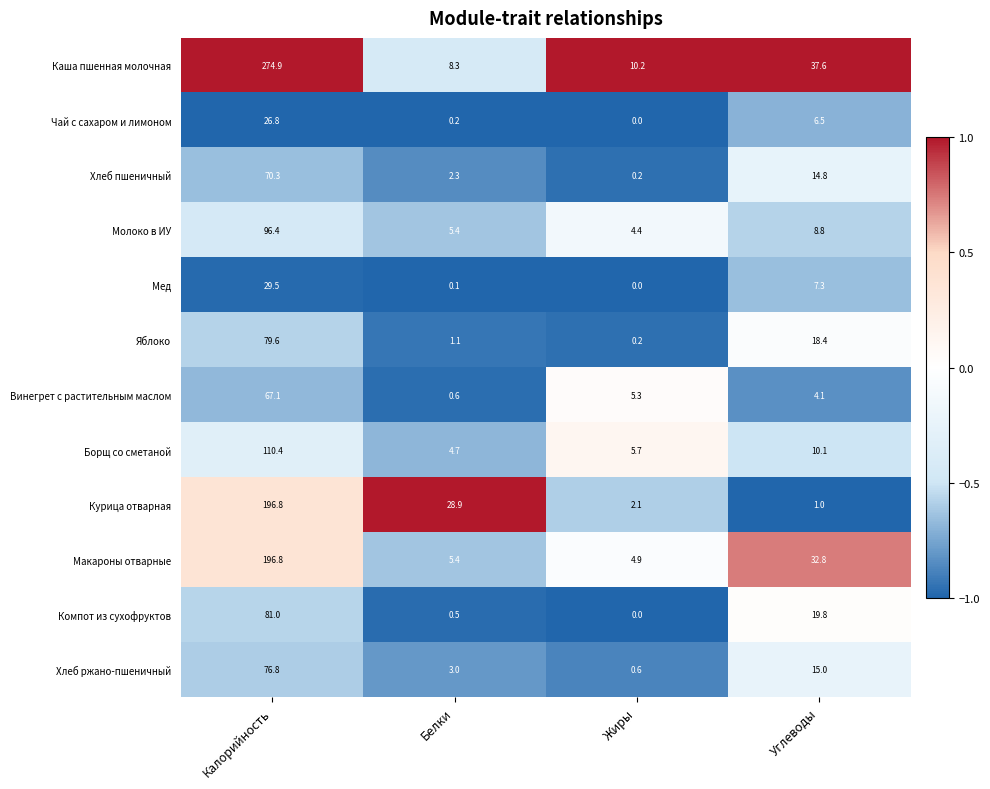

Which series has the widest spread of values?

Каша пшенная молочная